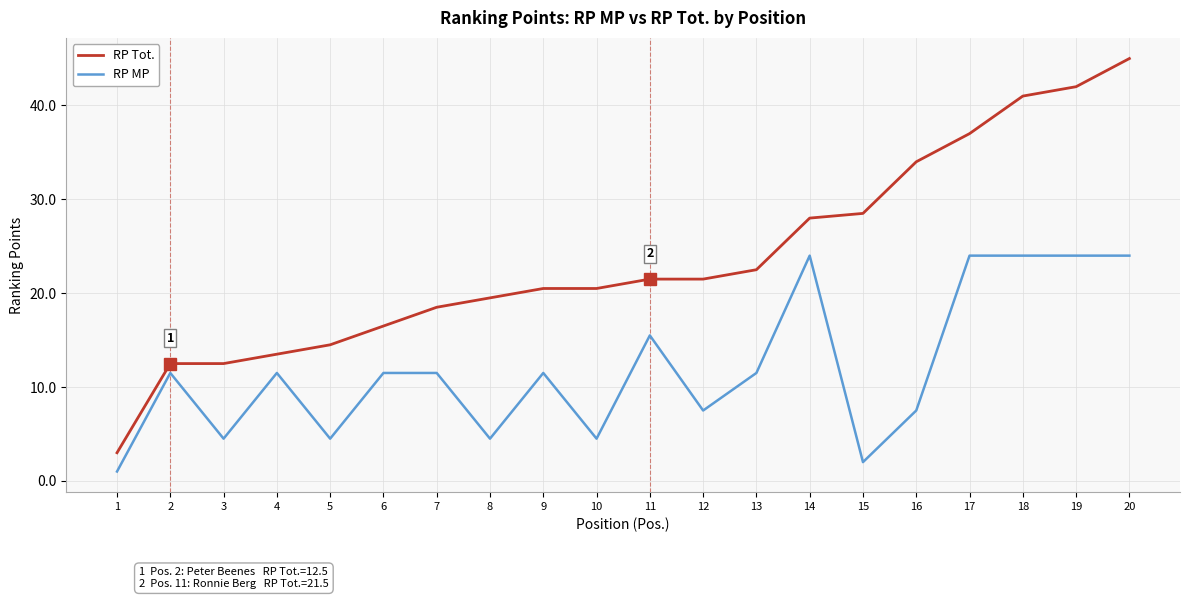

What is the difference between the highest and lowest values at 9?

9.0